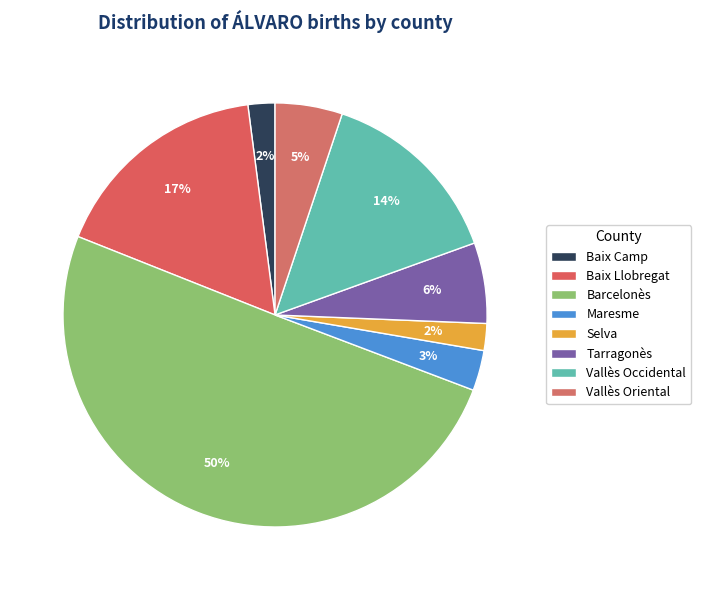

Which category has the smallest portion of the pie?

Baix Camp